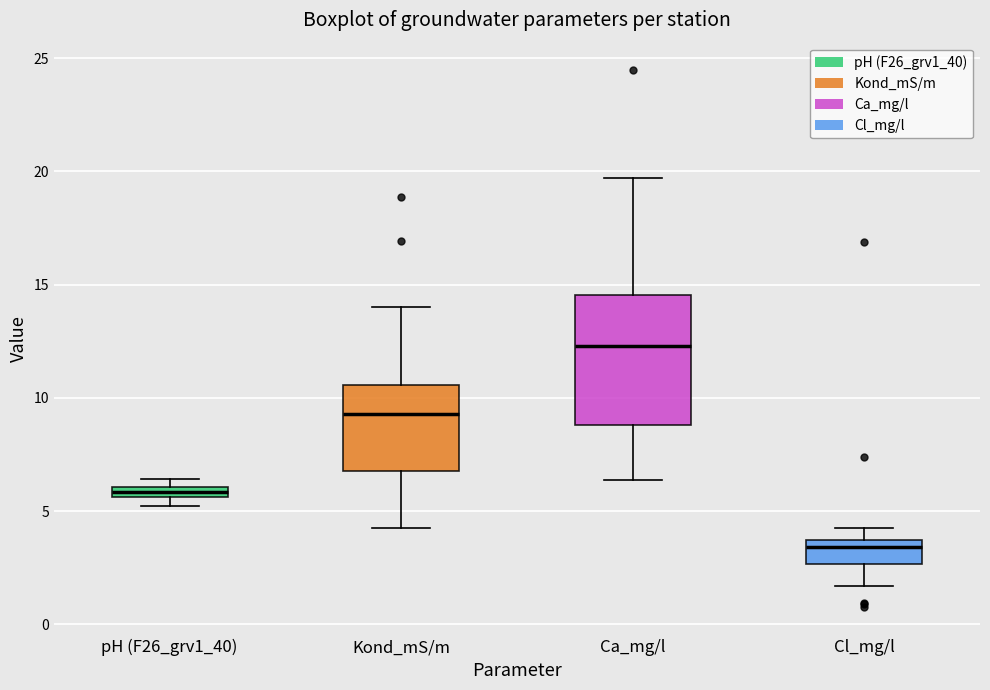

Which box has the highest median line?

Ca_mg/l